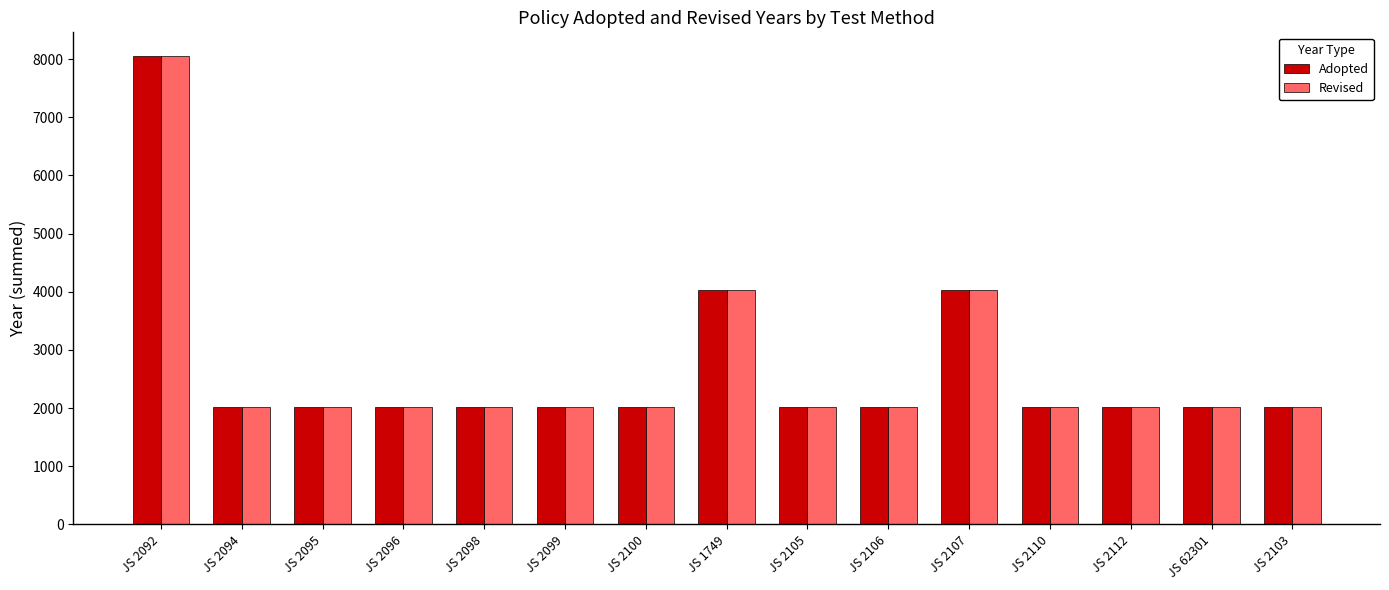

What is the average value of the Adopted series?

2684